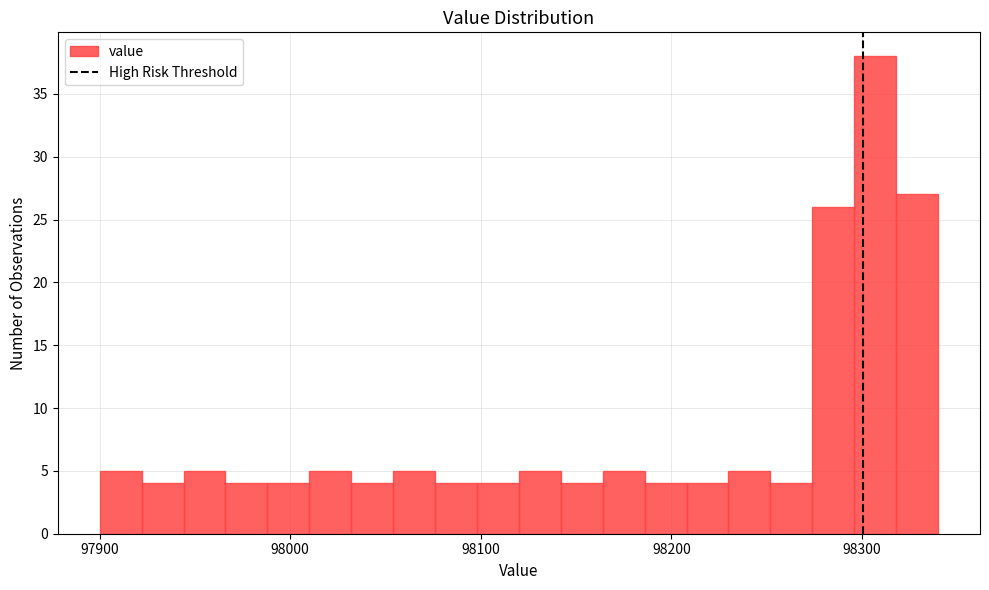

Read against the x-axis, roughly where is the centre of the tallest bar?

98310